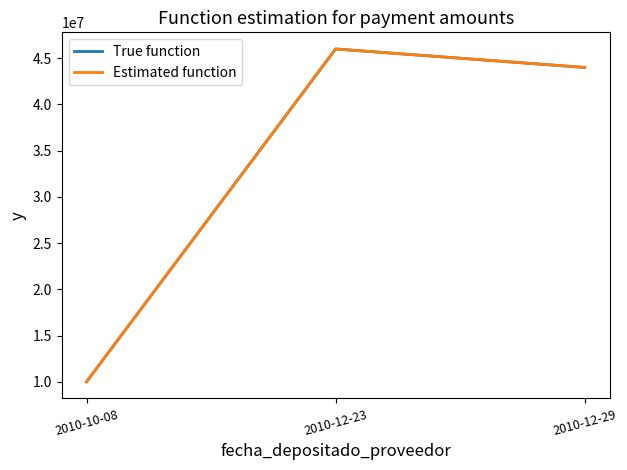

What is the sum of all Estimated function values?

100000000